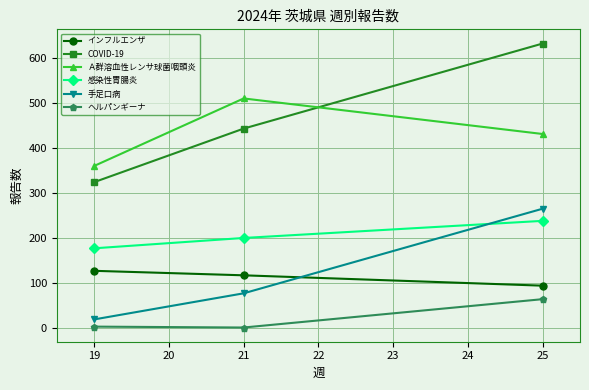

At how many categories does at least one series exceed 398?

2